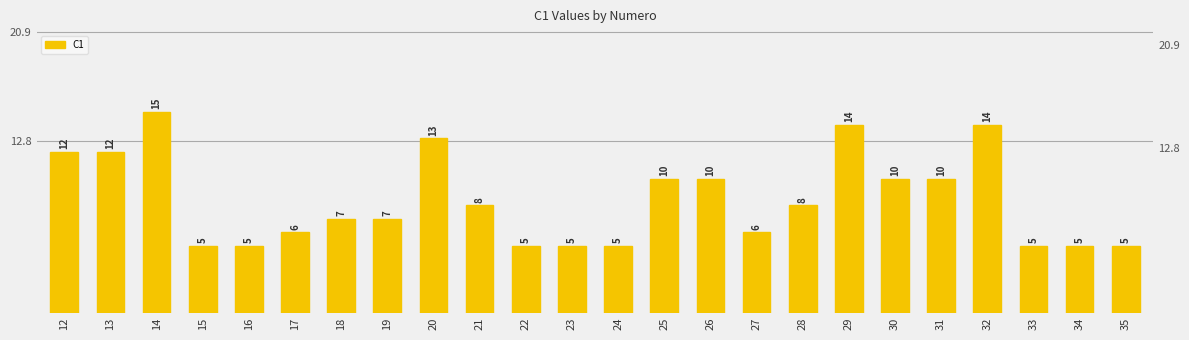

At which label does the data first exceed 8?

12